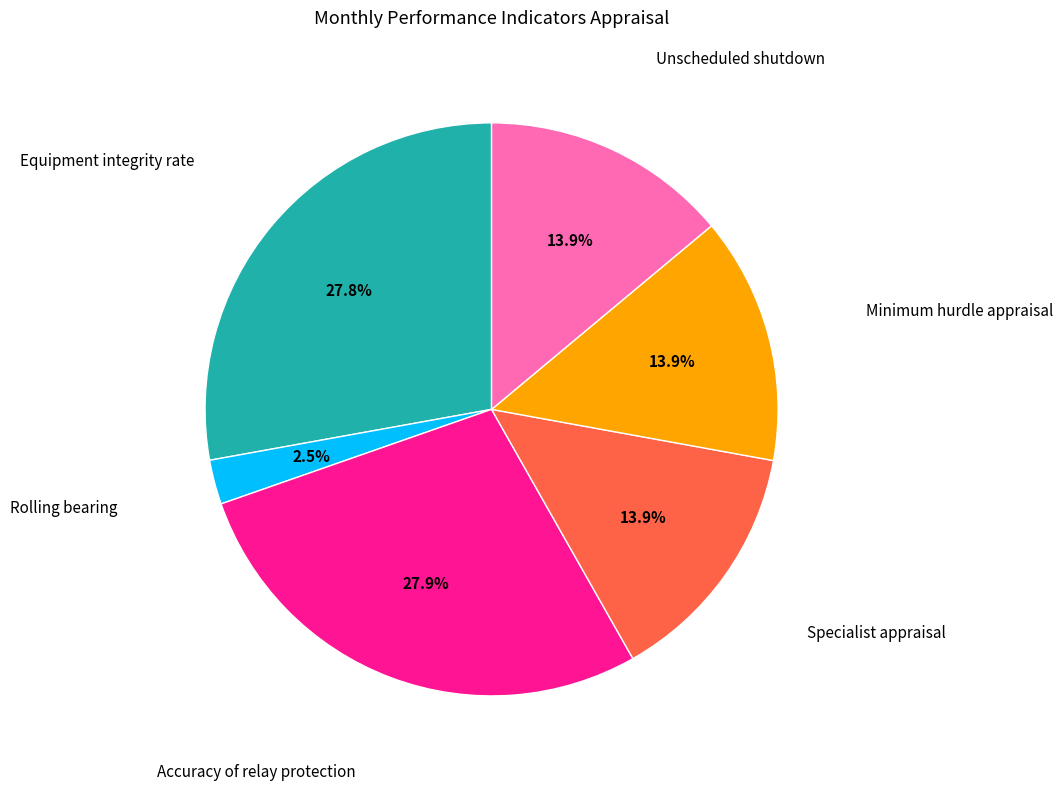

Is there any slice that represents more than half of the pie?

No